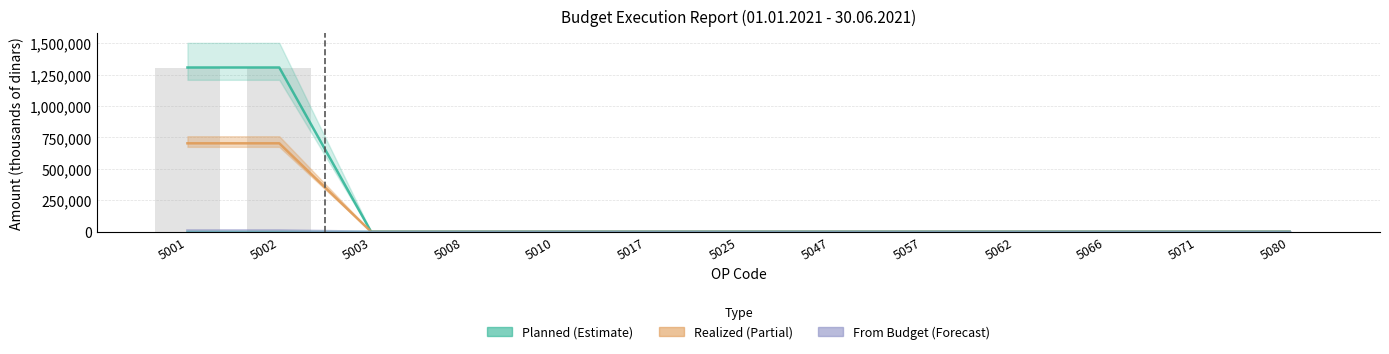

Which series has the largest range (max minus min)?

Planned (Estimate)